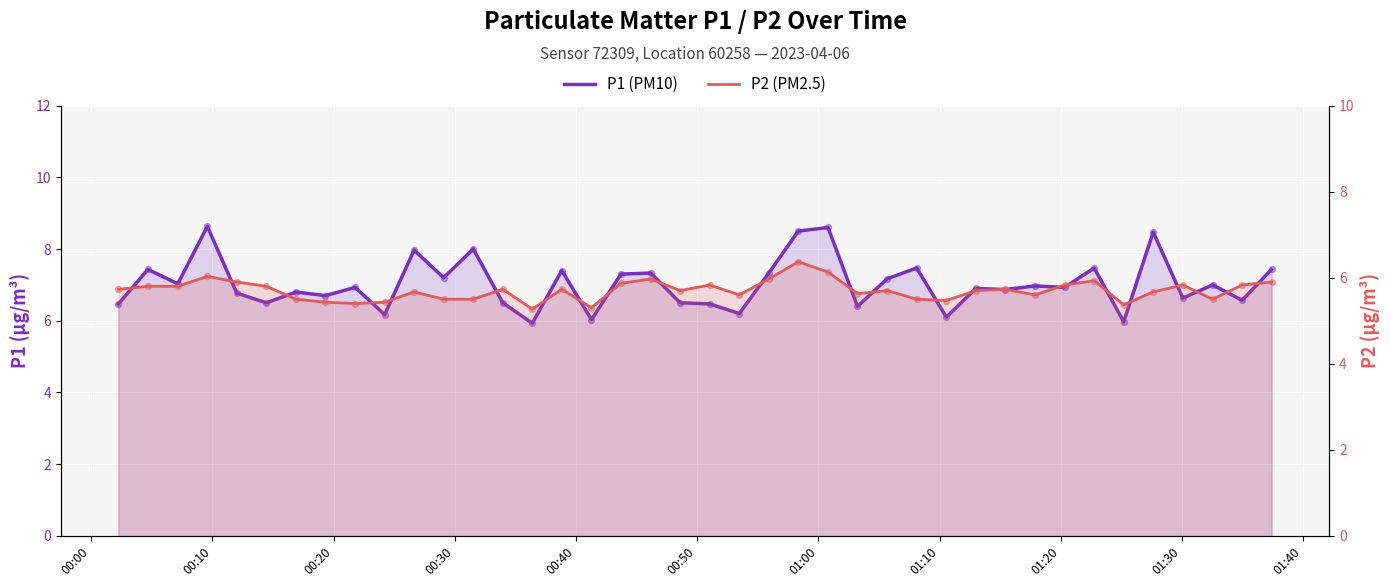

Is the value of P1 (PM10) at 17 greater than the value of P2 (PM2.5) at 13?

Yes